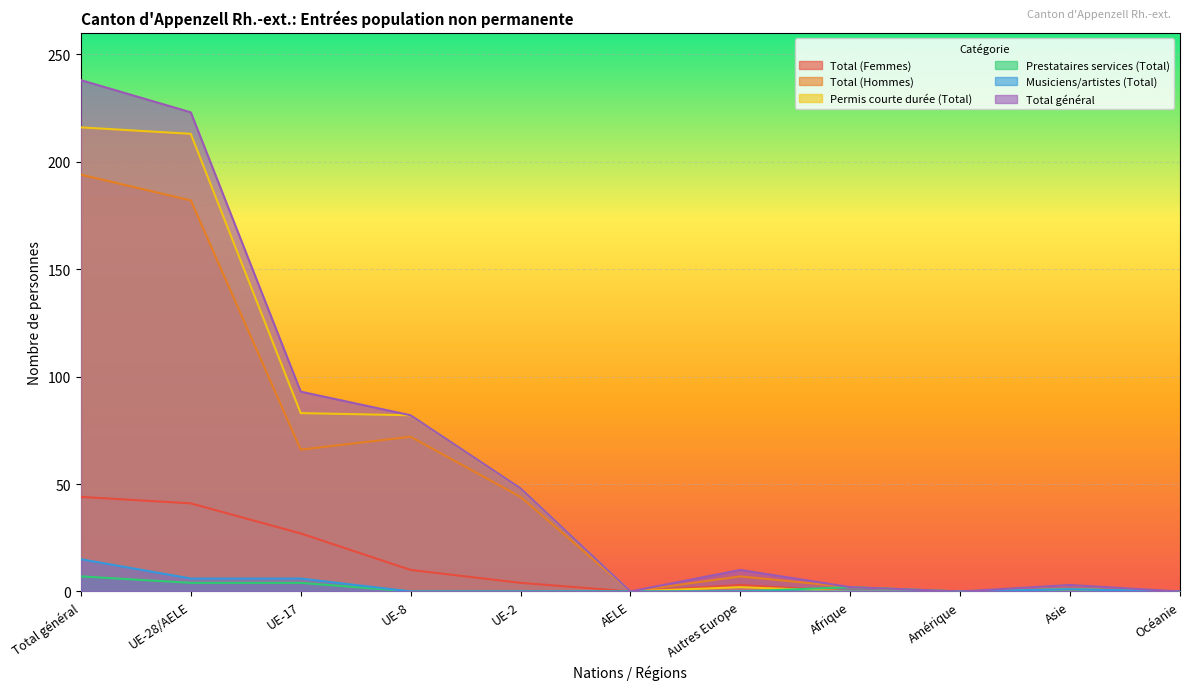

True or false: Total général and Total (Femmes) cross at least once.

False